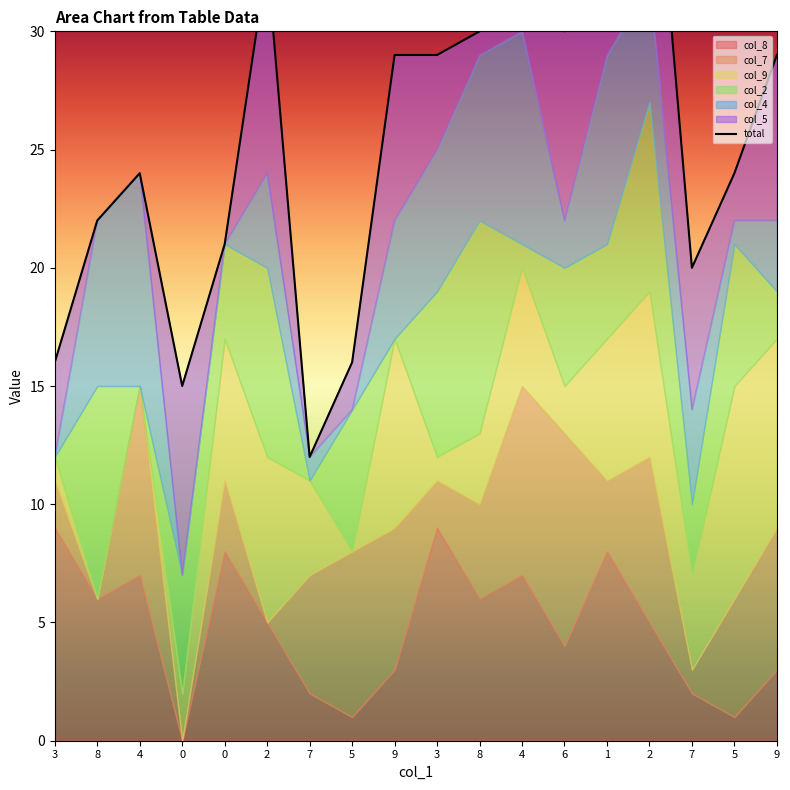

How many interior local peaks (higher than both neighbors) does the data have?

4